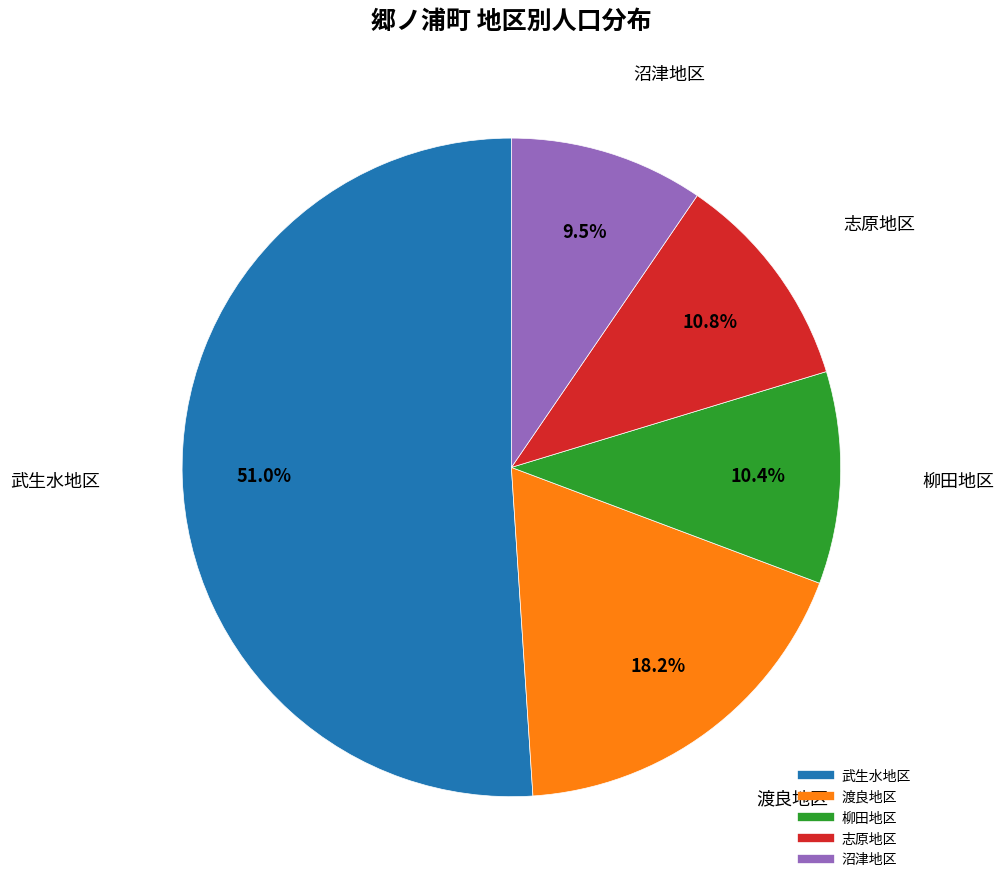

To the nearest percent, what portion does 志原地区 represent?

11%